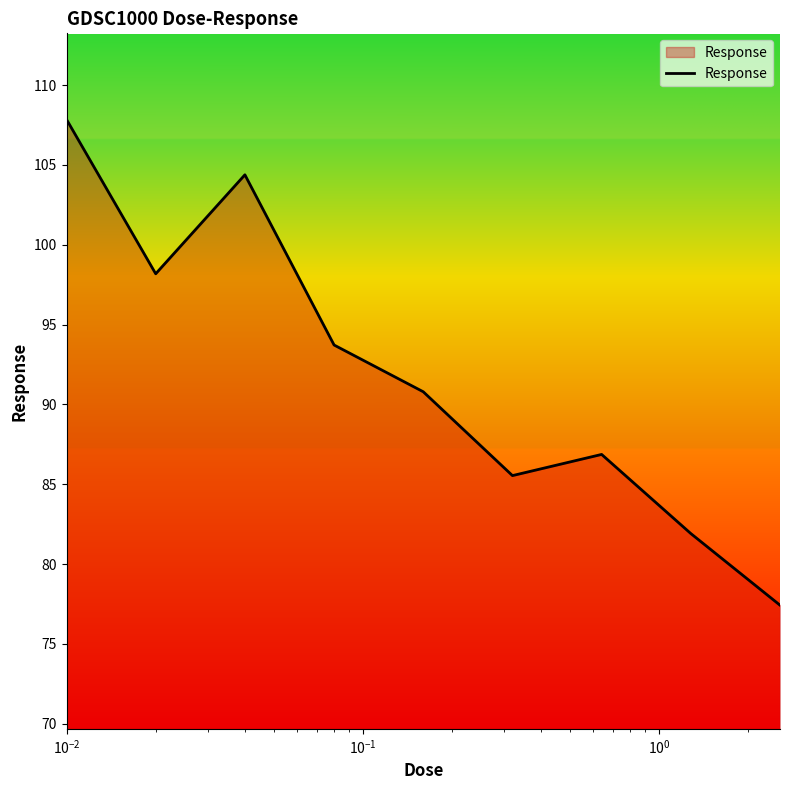

What is the difference between the maximum and minimum values?

30.4